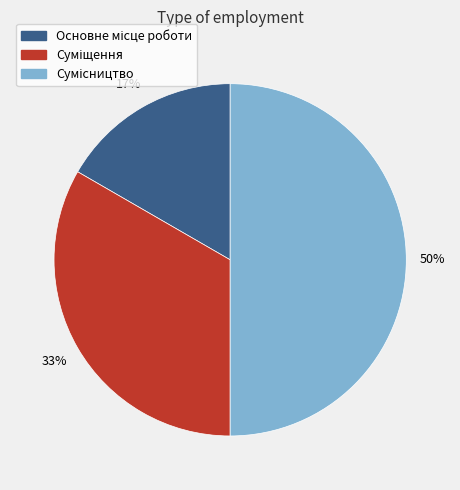

To the nearest percent, what is the average slice percentage?

33%